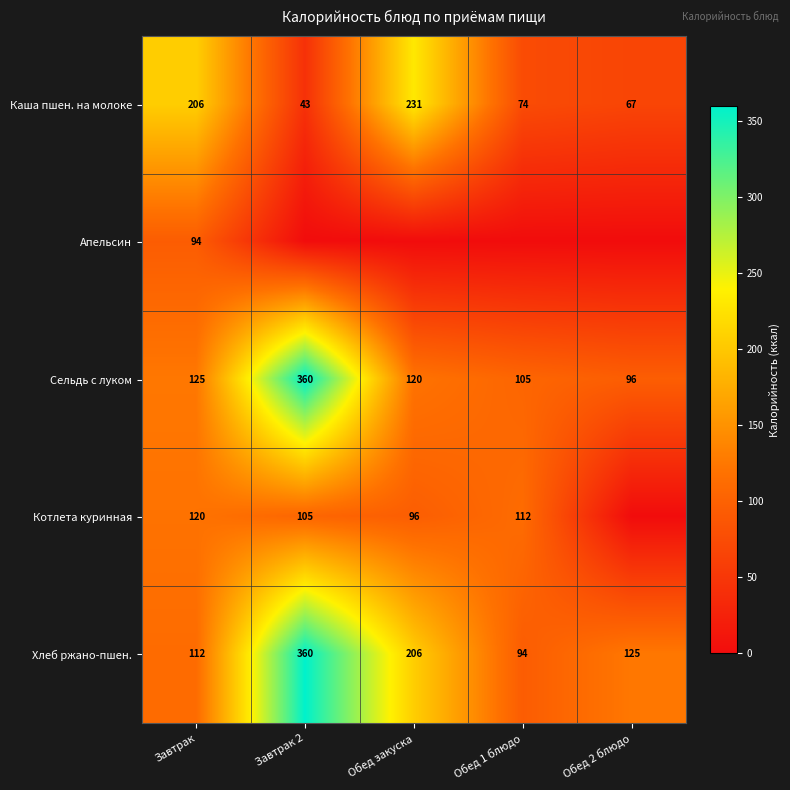

At which label is Сельдь с луком closest to 228?

Завтрак